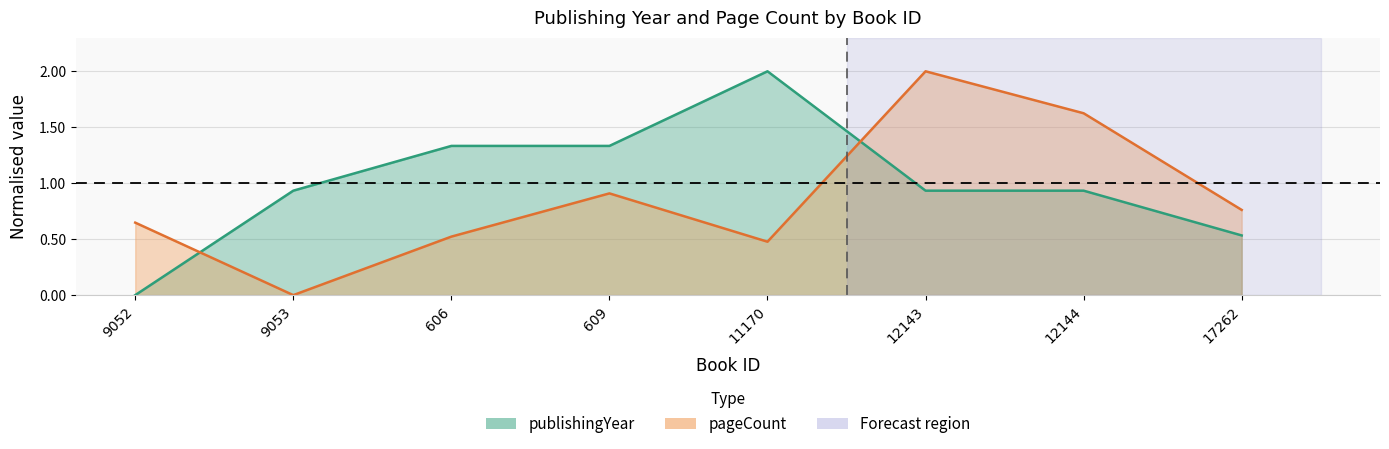

What is the label of the 4th point from the left?

609